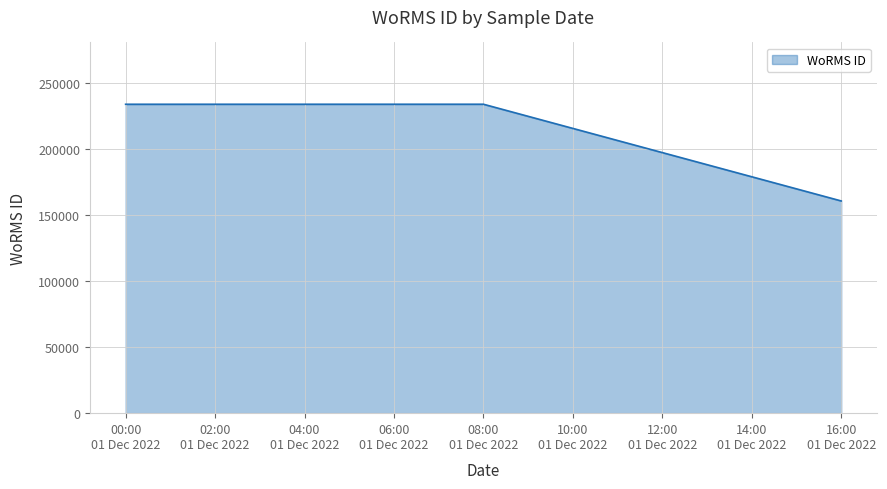

What is the maximum value shown in the chart?

233780